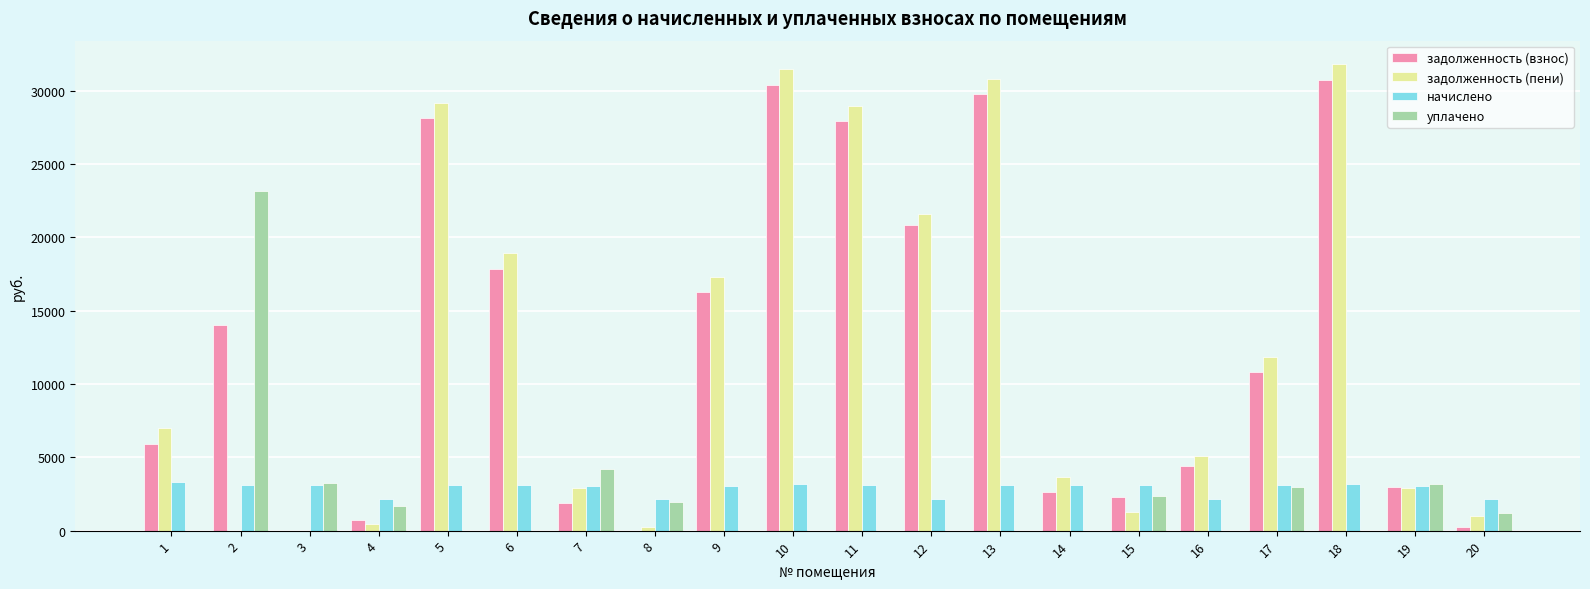

Does the chart contain stacked bars?

No